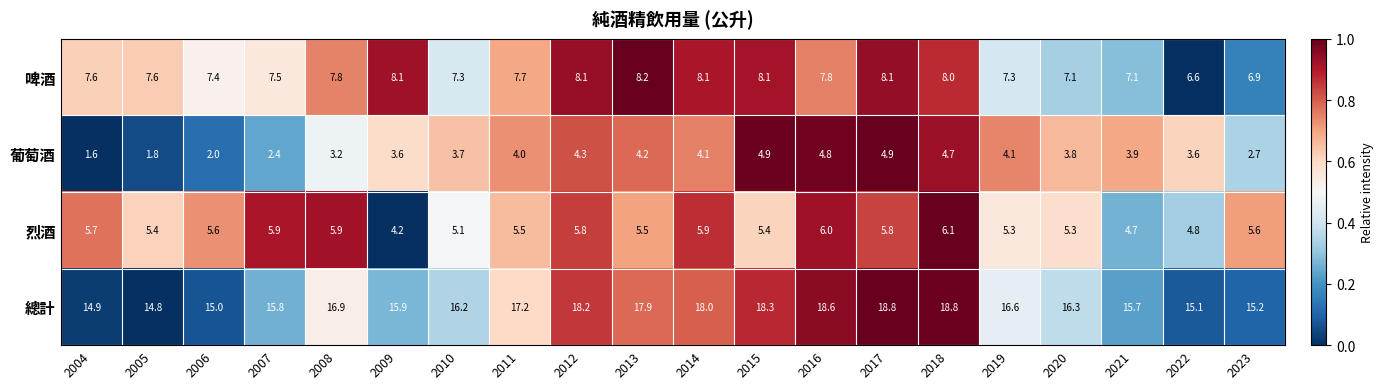

Is it true that 葡萄酒 equals 4.7 at 2018?

True